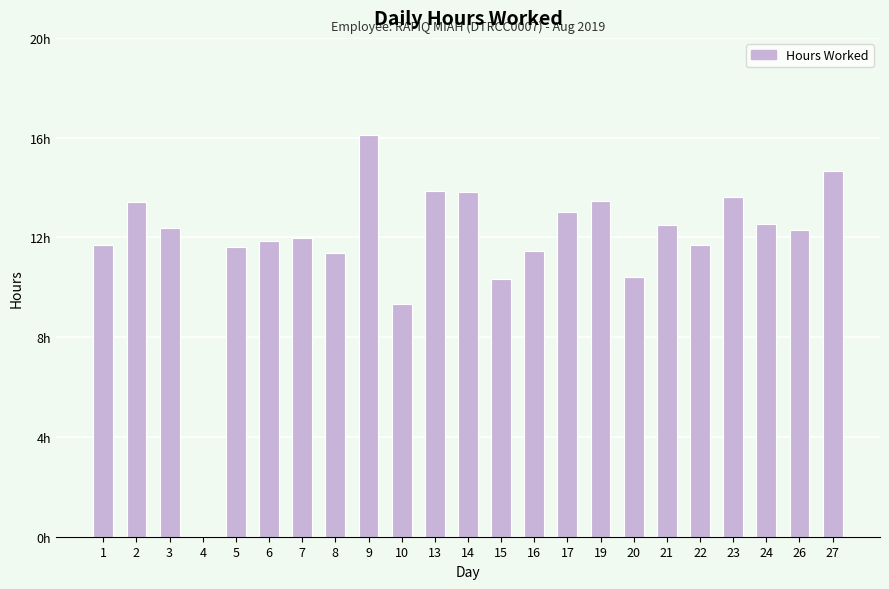

What is the value of the 14th bar from the left?

11.4